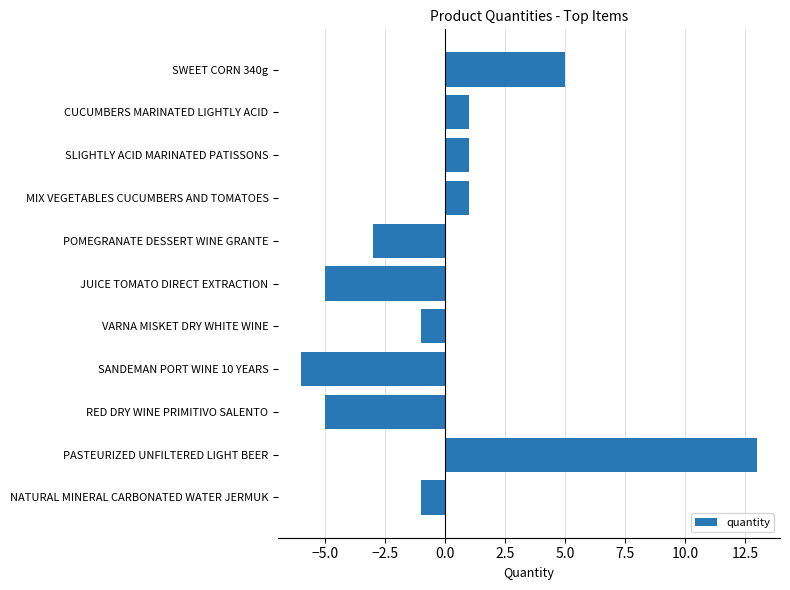

What is the sum of the values at RED DRY WINE PRIMITIVO SALENTO and NATURAL MINERAL CARBONATED WATER JERMUK?

-6